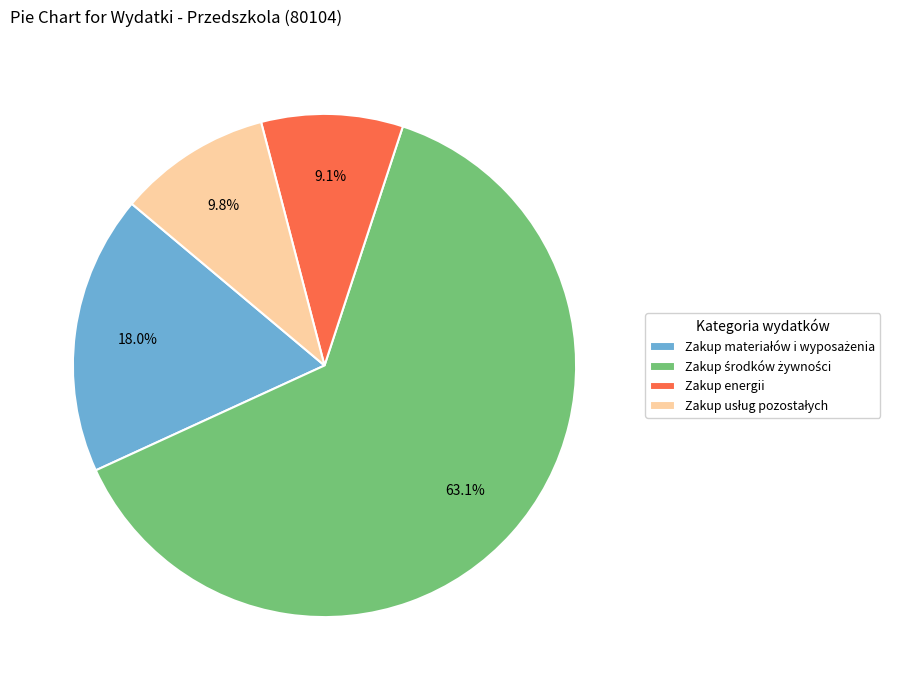

Does Zakup energii account for over 50% of the chart?

No